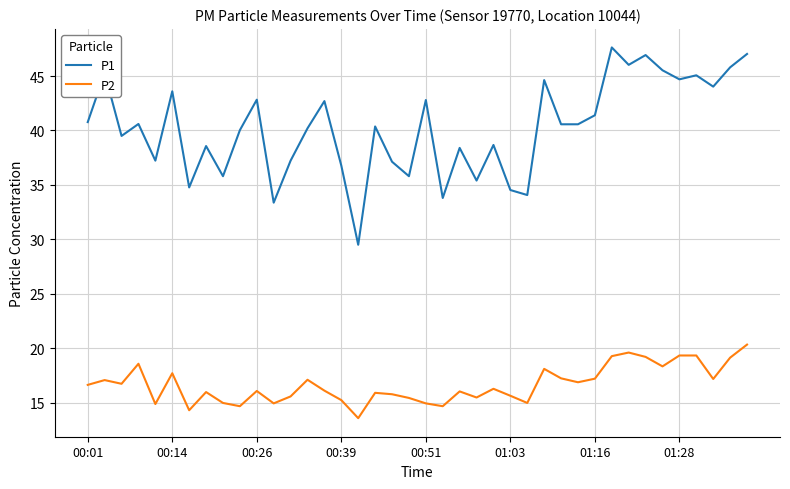

What is the minimum value shown in the chart?

13.6